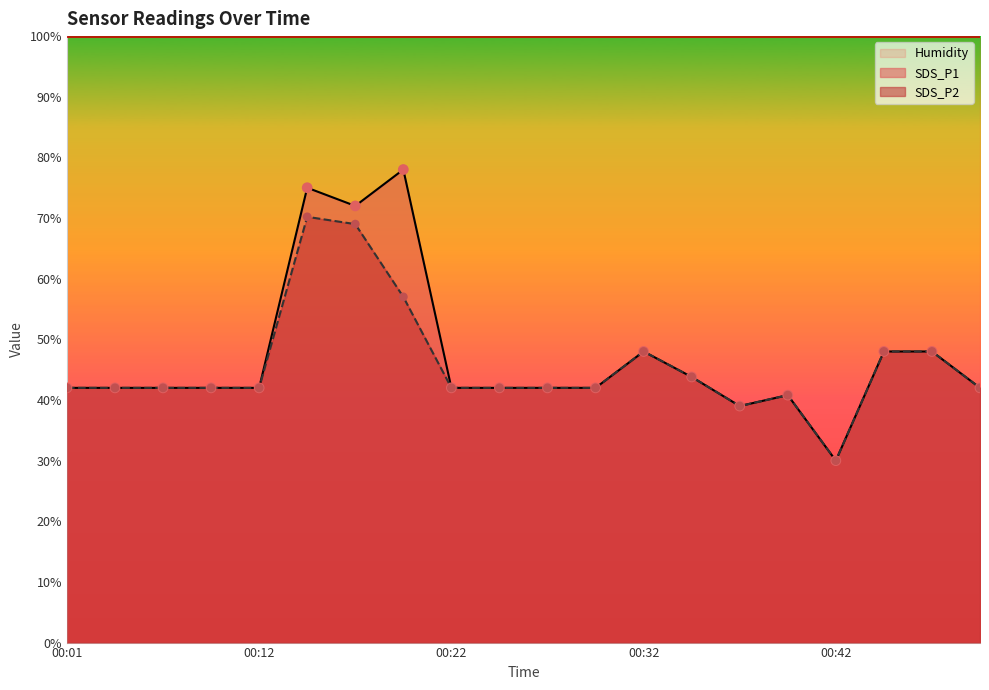

Which series has the largest total across all categories?

SDS_P1